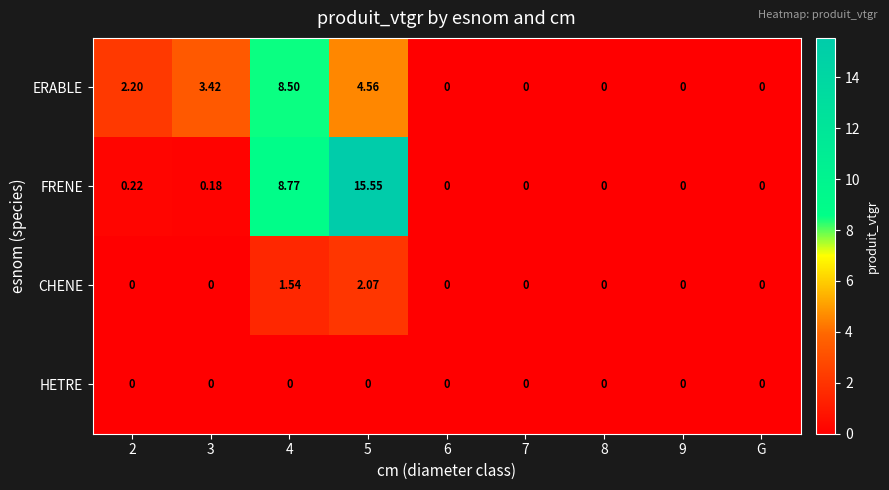

Rank the series at 5 from highest to lowest value.

FRENE, ERABLE, CHENE, HETRE